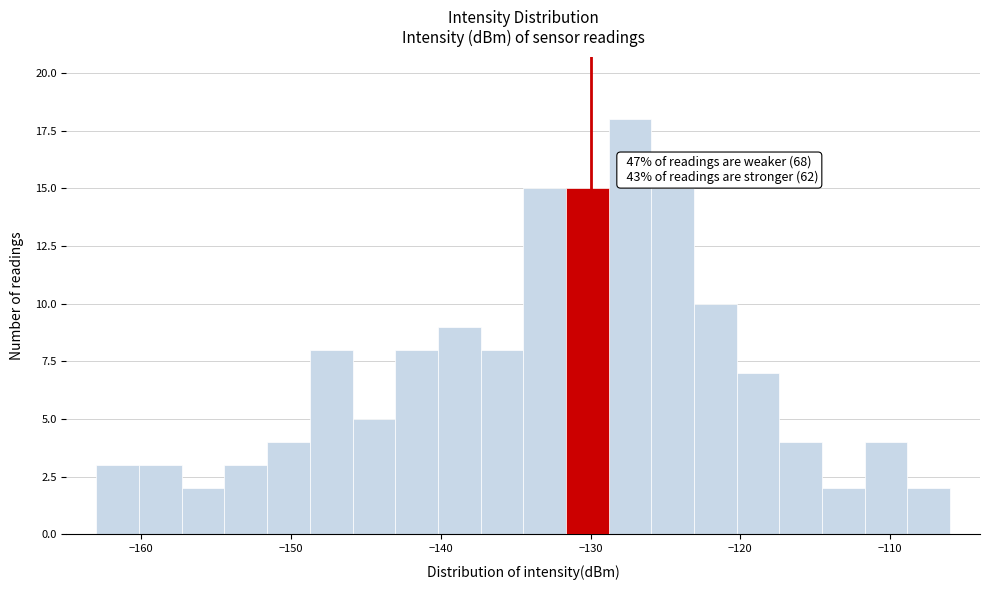

Read against the x-axis, roughly where is the centre of the tallest bar?

-127